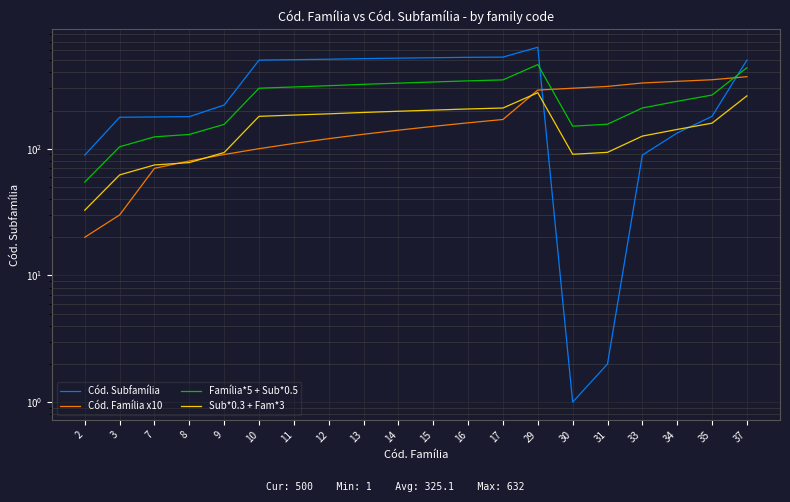

The value of Cód. Subfamília at 29 is 1094.2. True or false?

False